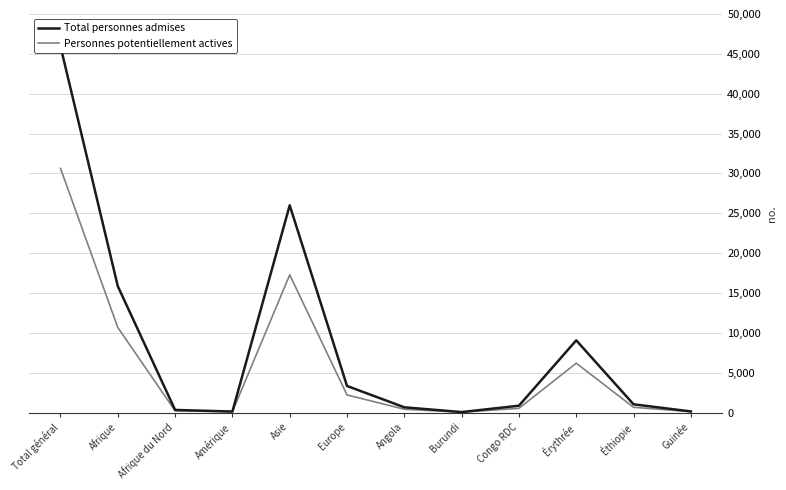

What is the total value across all series at Afrique du Nord?

543